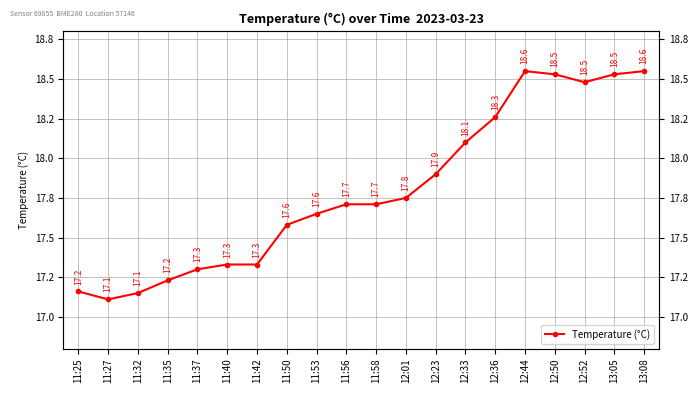

Reading right to left, transcribe all the data shown in this chart.

13:08=18.6	13:05=18.5	12:52=18.5	12:50=18.5	12:44=18.6	12:36=18.3	12:33=18.1	12:23=17.9	12:01=17.8	11:58=17.7	11:56=17.7	11:53=17.6	11:50=17.6	11:42=17.3	11:40=17.3	11:37=17.3	11:35=17.2	11:32=17.1	11:27=17.1	11:25=17.2